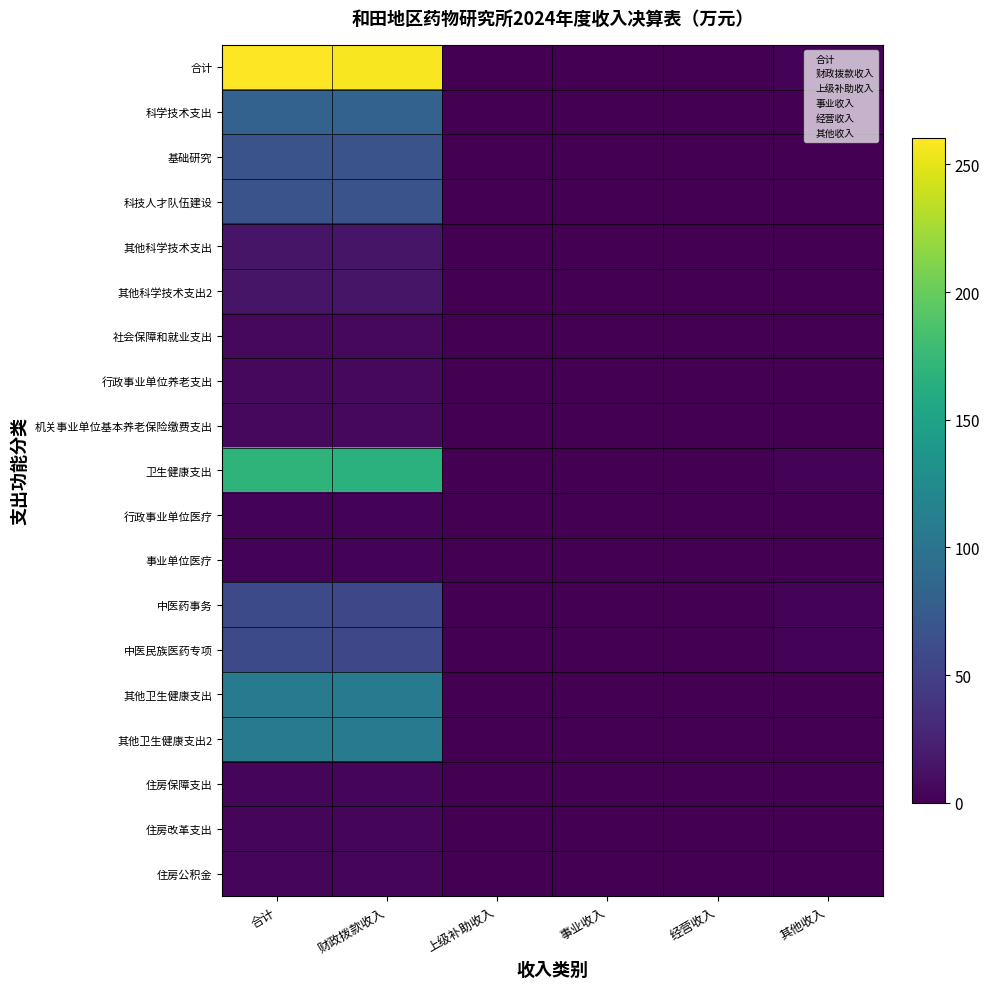

At which category does the chart reach its peak across all series?

合计